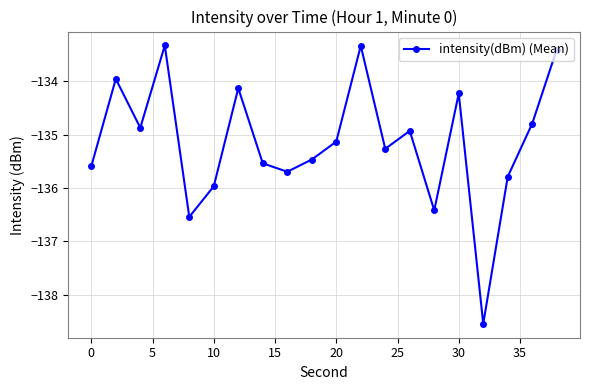

What is the value of the 19th point from the left?

-134.8